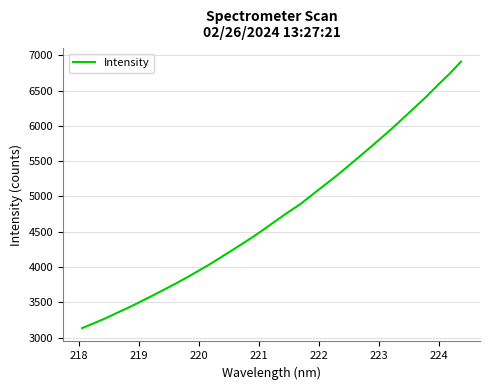

How many distinct data groups are displayed?

1